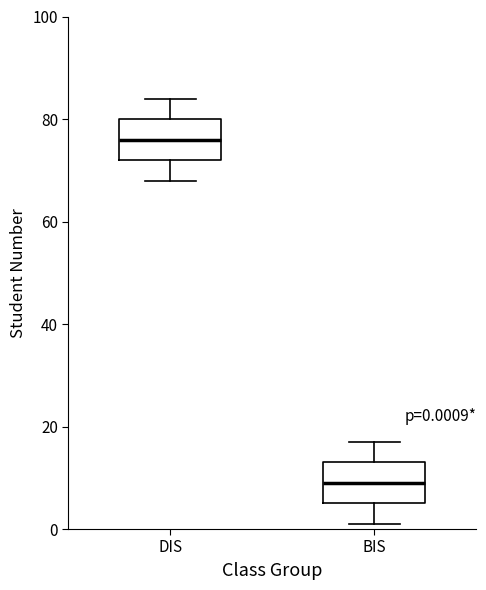

Which box's median line is the lowest?

BIS